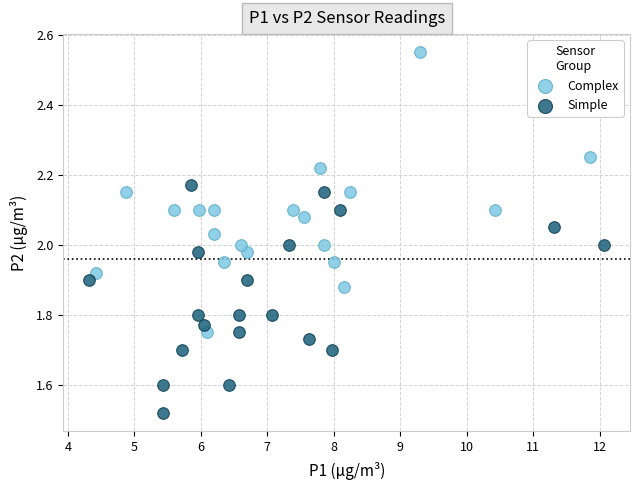

Which series contains the lowest Y value?

Simple